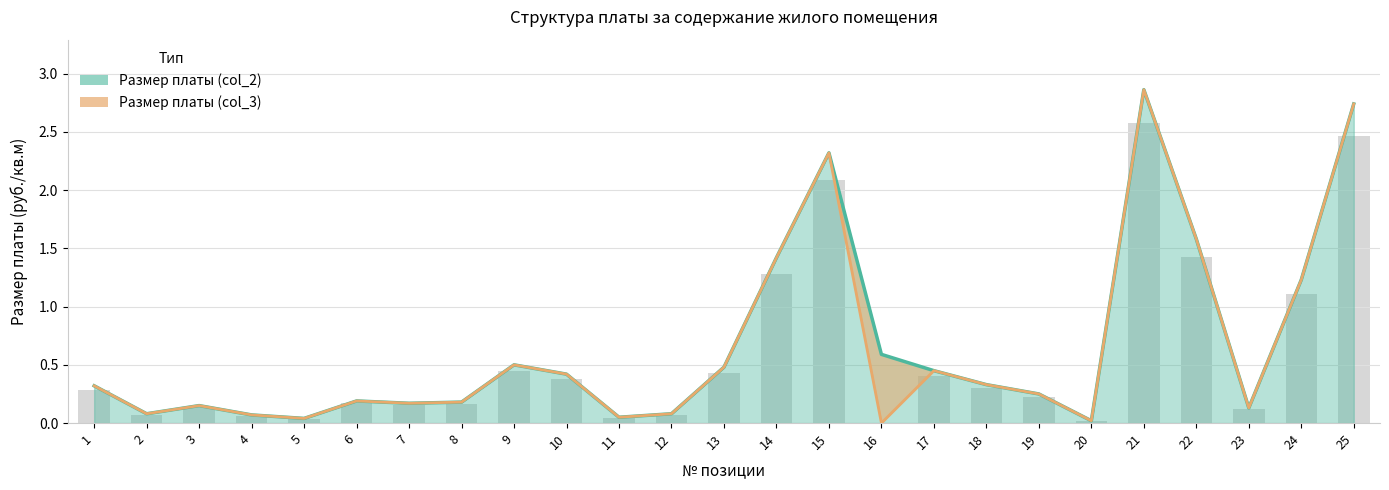

Reading right to left, transcribe all the data shown in this chart.

Размер платы (col_2): 25=2.7	24=1.2	23=0.1	22=1.6	21=2.9	20=0.0	19=0.2	18=0.3	17=0.5	16=0.6	15=2.3	14=1.4	13=0.5	12=0.1	11=0.1	10=0.4	9=0.5	8=0.2	7=0.2	6=0.2	5=0.0	4=0.1	3=0.1	2=0.1	1=0.3
Размер платы (col_3): 25=2.7	24=1.2	23=0.1	22=1.6	21=2.9	20=0.0	19=0.2	18=0.3	17=0.5	16=0.0	15=2.3	14=1.4	13=0.5	12=0.1	11=0.1	10=0.4	9=0.5	8=0.2	7=0.2	6=0.2	5=0.0	4=0.1	3=0.1	2=0.1	1=0.3